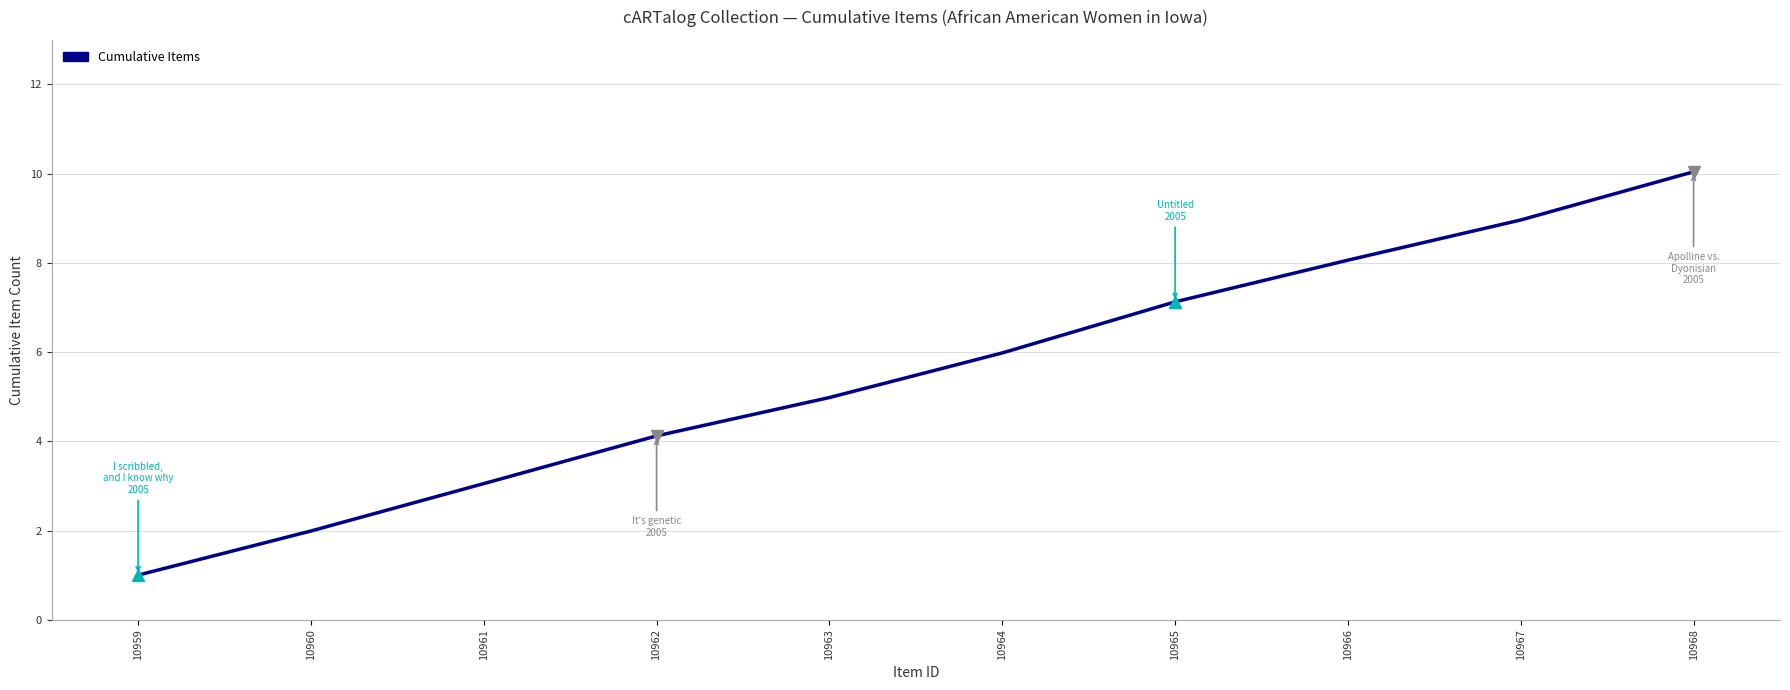

Which category has the lowest value across all series?

10959